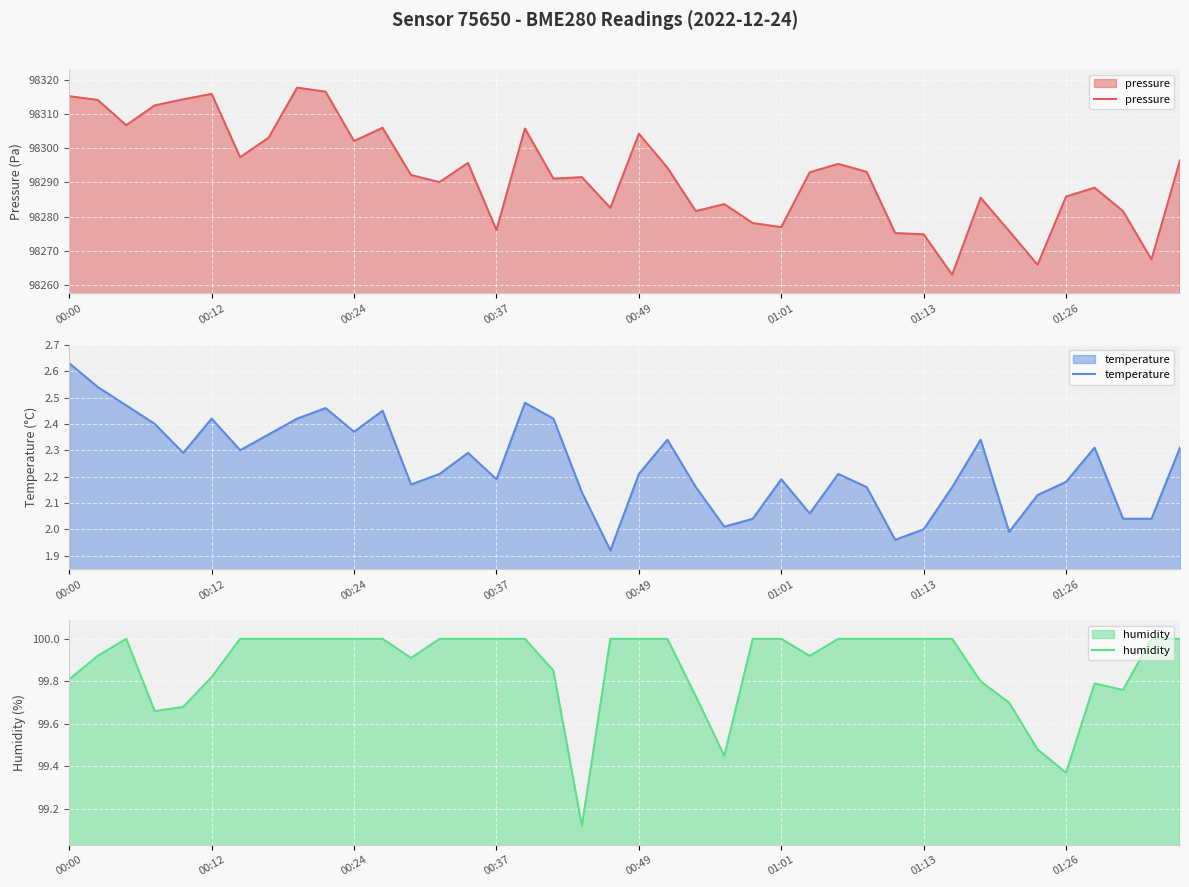

At which label does pressure reach its minimum?

31